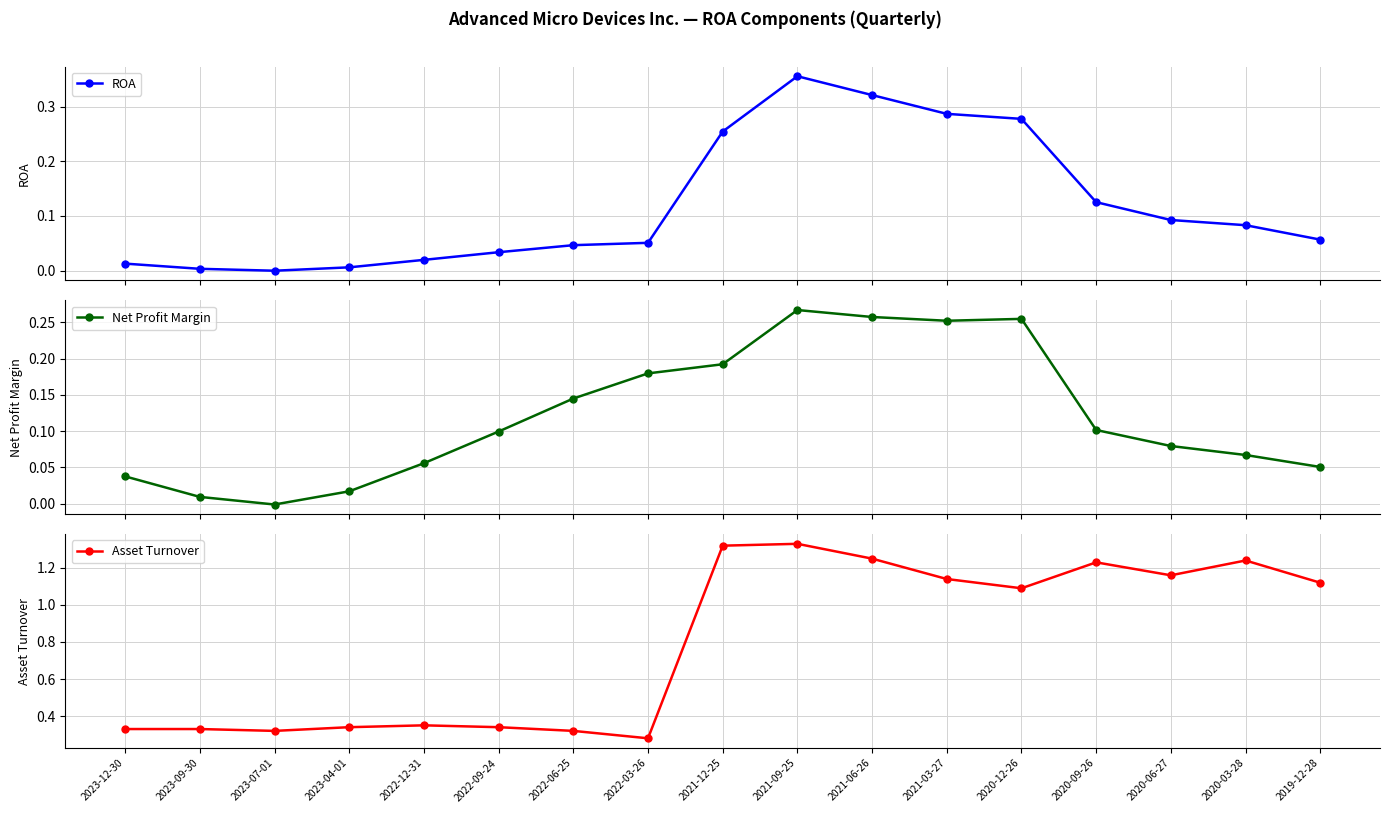

Is this an area chart (filled region under the line)?

No